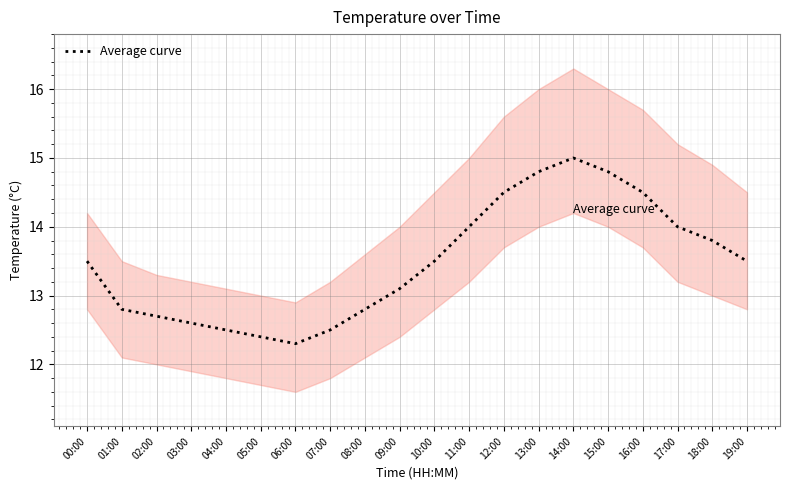

True or false: the data shows 12.5 at 07:00.

True